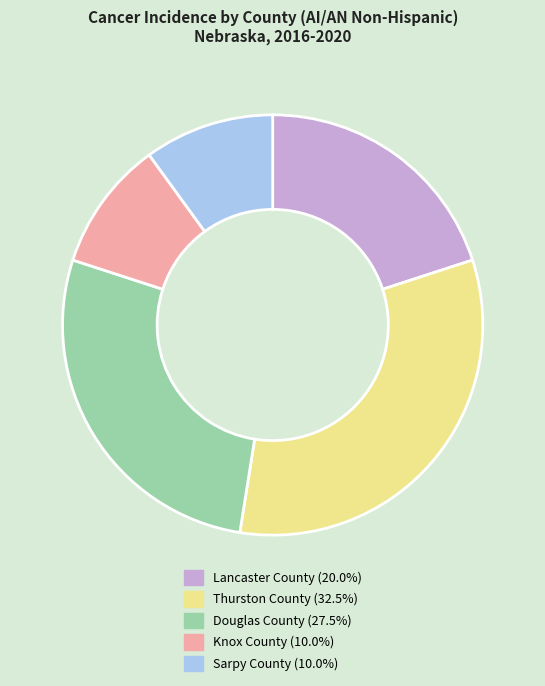

Do Thurston County and Knox County together represent more than half of the pie?

No